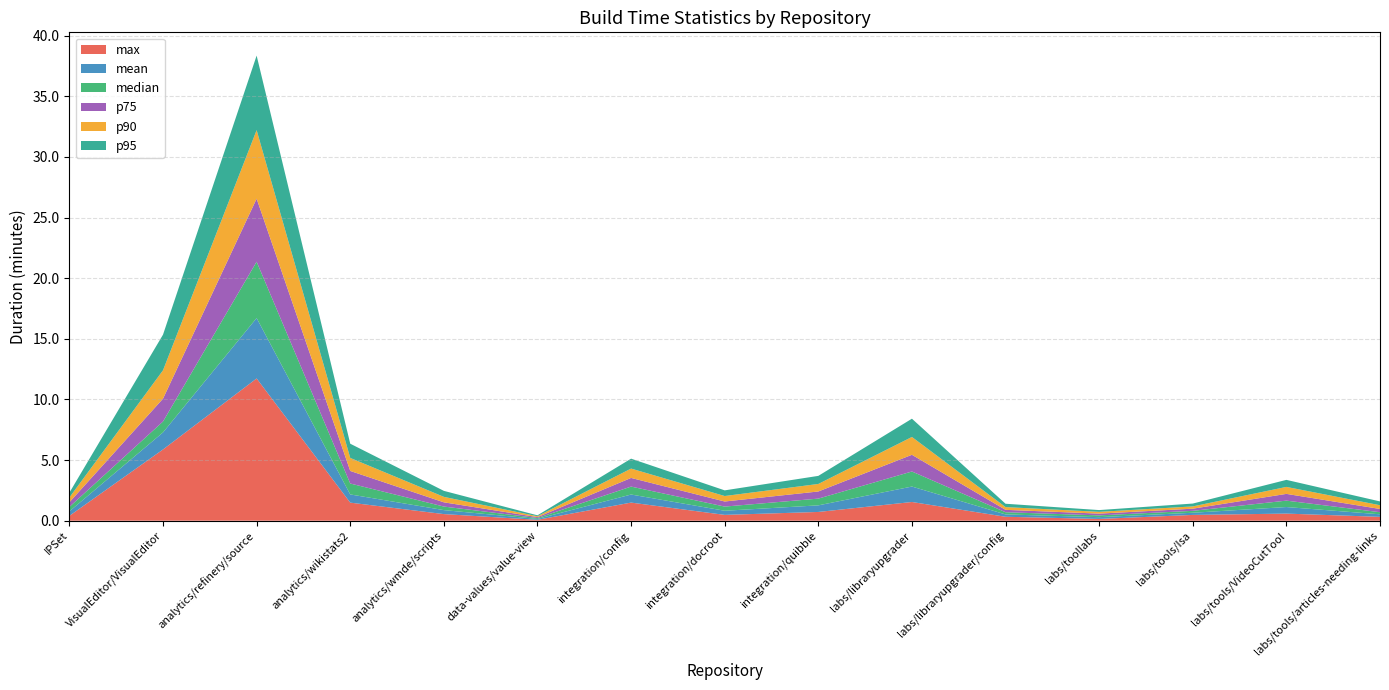

Reading left to right, list all the values displayed in this chart.

max: IPSet=0.4	VisualEditor/VisualEditor=5.9	analytics/refinery/source=11.7	analytics/wikistats2=1.5	analytics/wmde/scripts=0.5	data-values/value-view=0.1	integration/config=1.5	integration/docroot=0.5	integration/quibble=0.7	labs/libraryupgrader=1.5	labs/libraryupgrader/config=0.3	labs/toollabs=0.1	labs/tools/Isa=0.5	labs/tools/VideoCutTool=0.6	labs/tools/articles-needing-links=0.3
mean: IPSet=0.4	VisualEditor/VisualEditor=1.4	analytics/refinery/source=5.0	analytics/wikistats2=0.7	analytics/wmde/scripts=0.3	data-values/value-view=0.1	integration/config=0.7	integration/docroot=0.3	integration/quibble=0.5	labs/libraryupgrader=1.3	labs/libraryupgrader/config=0.2	labs/toollabs=0.1	labs/tools/Isa=0.2	labs/tools/VideoCutTool=0.5	labs/tools/articles-needing-links=0.2
median: IPSet=0.4	VisualEditor/VisualEditor=0.9	analytics/refinery/source=4.6	analytics/wikistats2=0.9	analytics/wmde/scripts=0.3	data-values/value-view=0.1	integration/config=0.7	integration/docroot=0.3	integration/quibble=0.6	labs/libraryupgrader=1.2	labs/libraryupgrader/config=0.2	labs/toollabs=0.1	labs/tools/Isa=0.2	labs/tools/VideoCutTool=0.5	labs/tools/articles-needing-links=0.2
p75: IPSet=0.4	VisualEditor/VisualEditor=1.9	analytics/refinery/source=5.2	analytics/wikistats2=1.0	analytics/wmde/scripts=0.3	data-values/value-view=0.1	integration/config=0.7	integration/docroot=0.4	integration/quibble=0.6	labs/libraryupgrader=1.4	labs/libraryupgrader/config=0.2	labs/toollabs=0.1	labs/tools/Isa=0.2	labs/tools/VideoCutTool=0.6	labs/tools/articles-needing-links=0.3
p90: IPSet=0.4	VisualEditor/VisualEditor=2.3	analytics/refinery/source=5.7	analytics/wikistats2=1.1	analytics/wmde/scripts=0.5	data-values/value-view=0.1	integration/config=0.8	integration/docroot=0.5	integration/quibble=0.6	labs/libraryupgrader=1.5	labs/libraryupgrader/config=0.2	labs/toollabs=0.1	labs/tools/Isa=0.2	labs/tools/VideoCutTool=0.6	labs/tools/articles-needing-links=0.3
p95: IPSet=0.4	VisualEditor/VisualEditor=2.9	analytics/refinery/source=6.1	analytics/wikistats2=1.2	analytics/wmde/scripts=0.5	data-values/value-view=0.1	integration/config=0.8	integration/docroot=0.5	integration/quibble=0.7	labs/libraryupgrader=1.5	labs/libraryupgrader/config=0.3	labs/toollabs=0.1	labs/tools/Isa=0.2	labs/tools/VideoCutTool=0.6	labs/tools/articles-needing-links=0.3